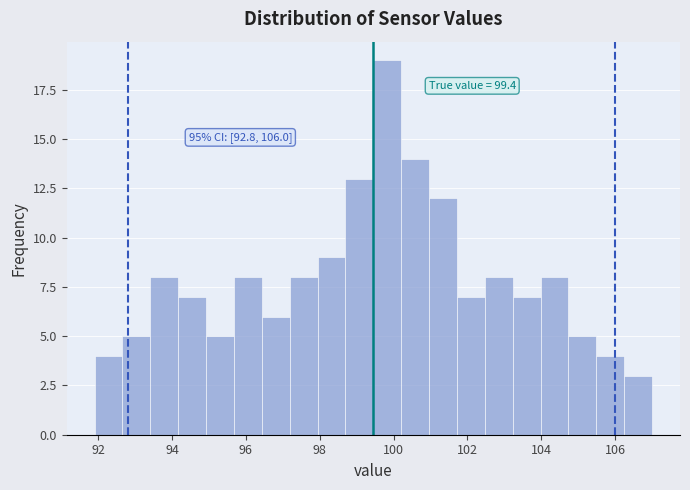

Around what value on the x-axis is the tallest bar? Give the approximate position of its centre, as read against the axis.

99.8